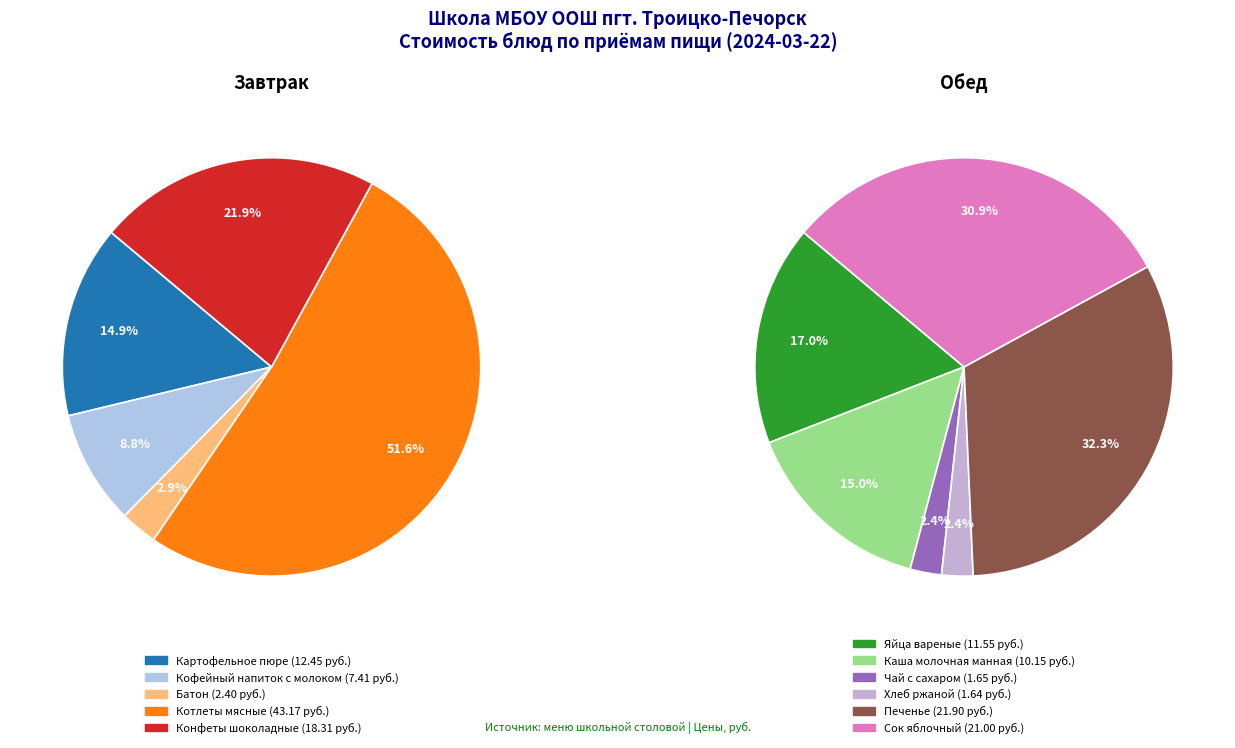

Which has a higher value, Котлеты мясные or Кофейный напиток с молоком?

Котлеты мясные